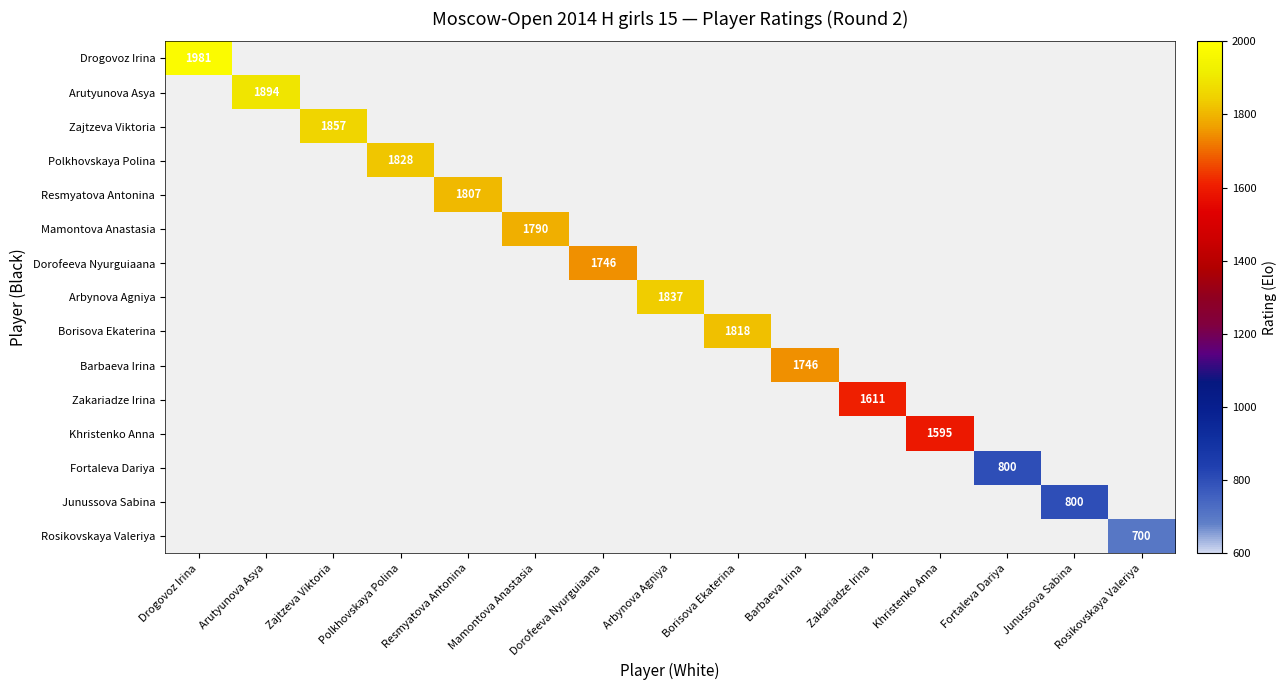

Is it true that Mamontova Anastasia equals 1790 at Mamontova Anastasia?

True